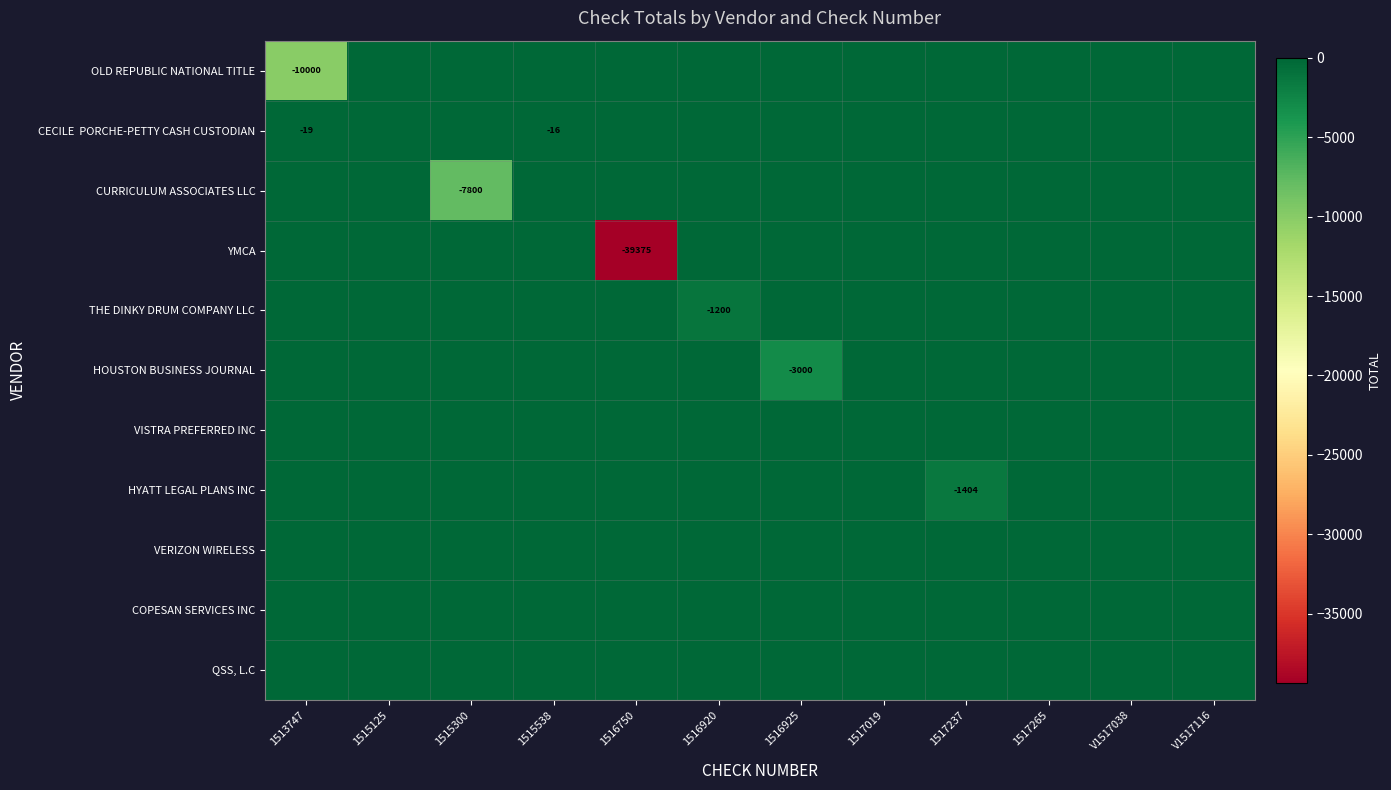

Rank the categories by VERIZON WIRELESS value from highest to lowest.

1513747, 1515125, 1515300, 1515538, 1516750, 1516920, 1516925, 1517019, 1517237, 1517265, V1517038, V1517116